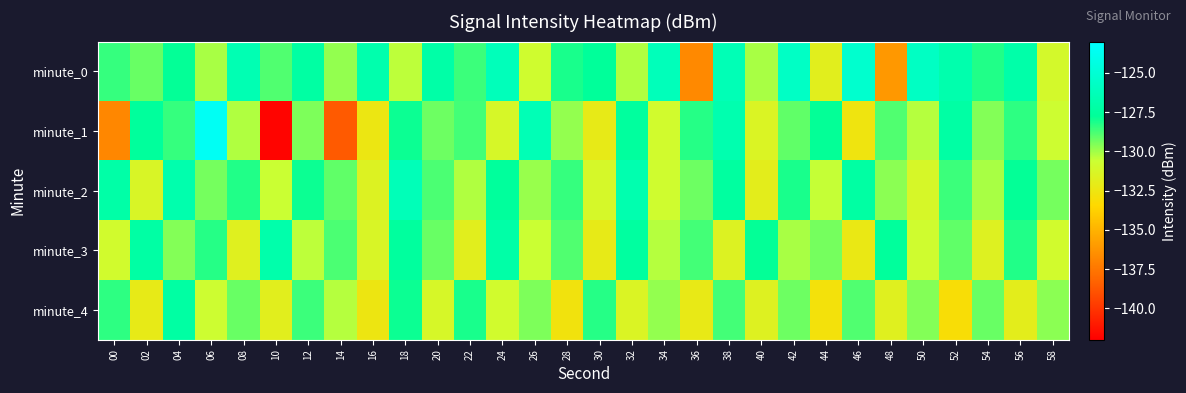

At 04, list the series in order from largest to smallest.

minute_2, minute_4, minute_0, minute_1, minute_3